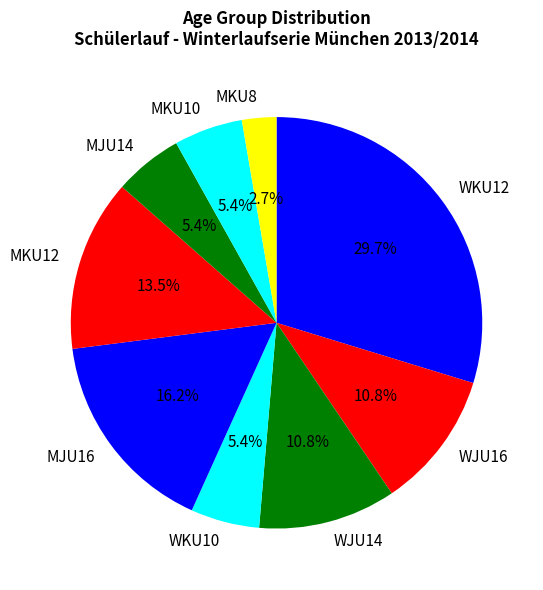

How many slices are in this pie chart?

9